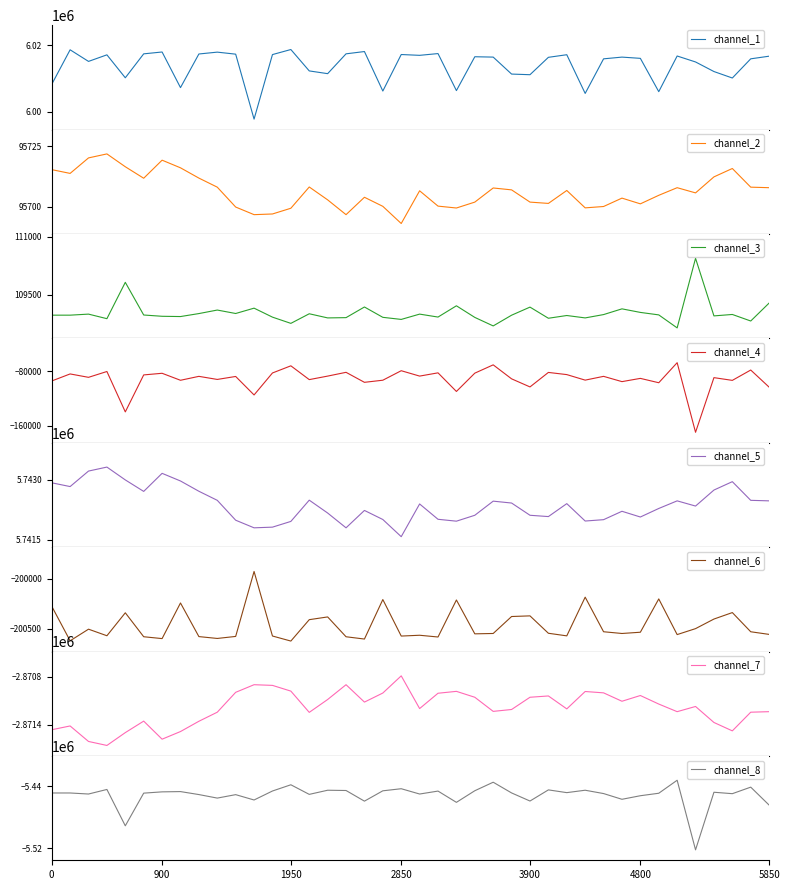

What is the lowest value of the channel_1 series?

5997837